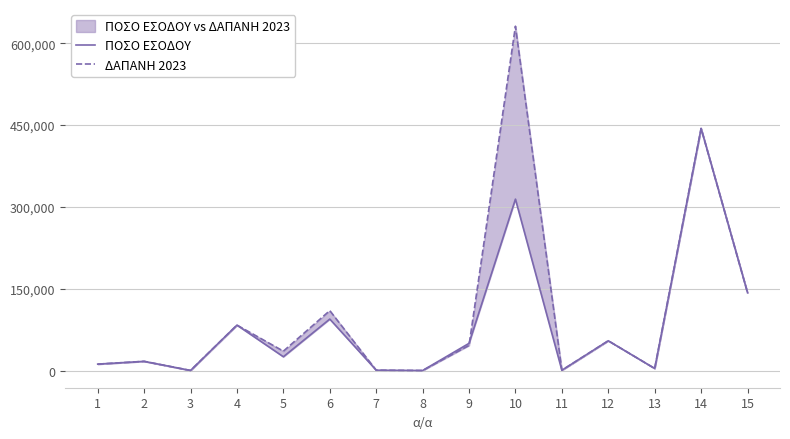

The value of ΔΑΠΑΝΗ 2023 at 8 is 216. True or false?

True